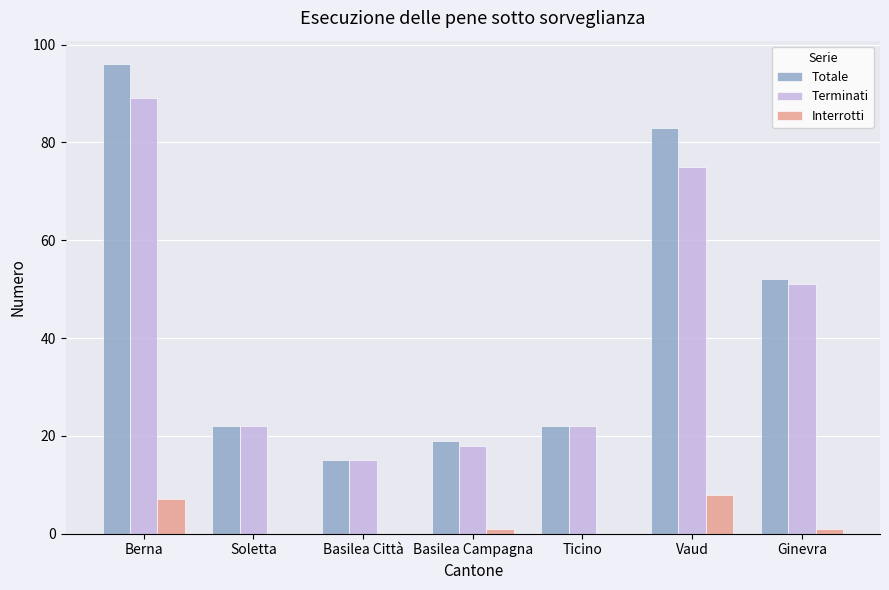

At which category is the sum across all series the highest?

Berna